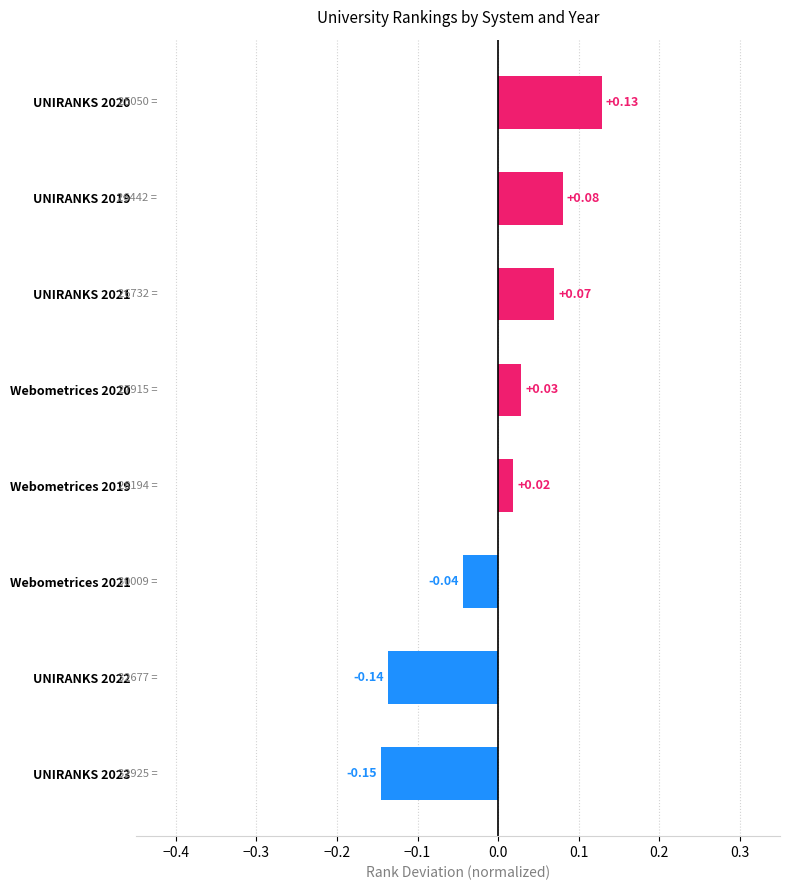

Which has a higher value, Webometrices 2019 or UNIRANKS 2022?

Webometrices 2019